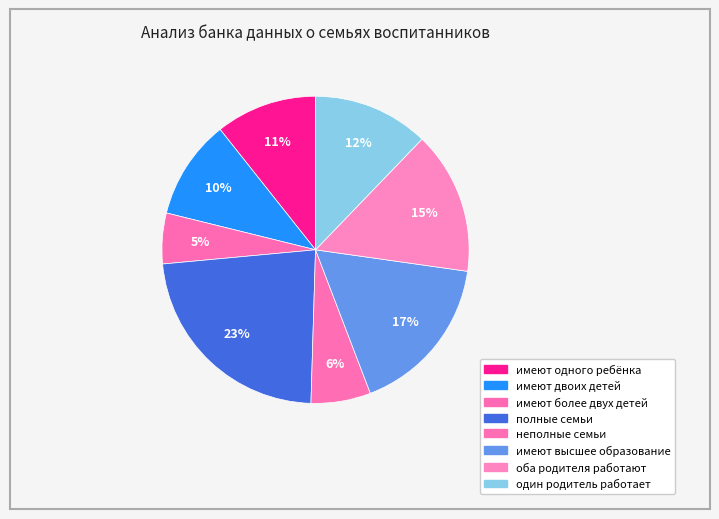

What is the smallest slice in the pie chart?

имеют более двух детей